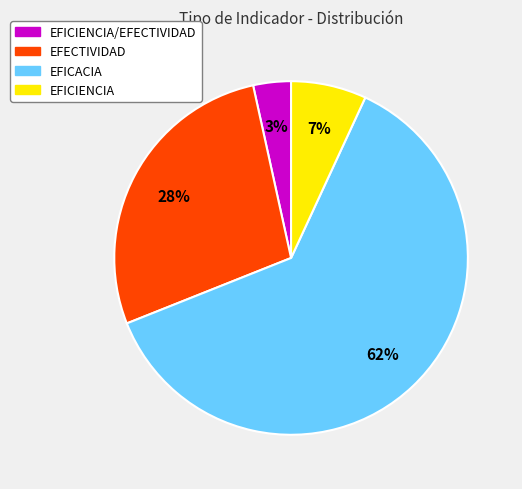

Is there a majority slice in this chart?

Yes